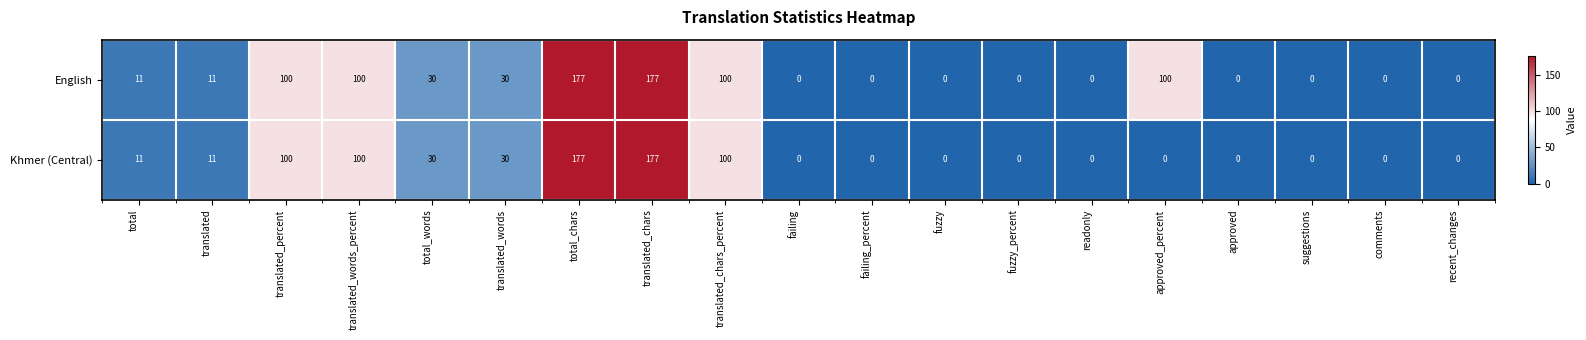

What is the difference between the maximum and minimum values in the Khmer (Central) series?

177